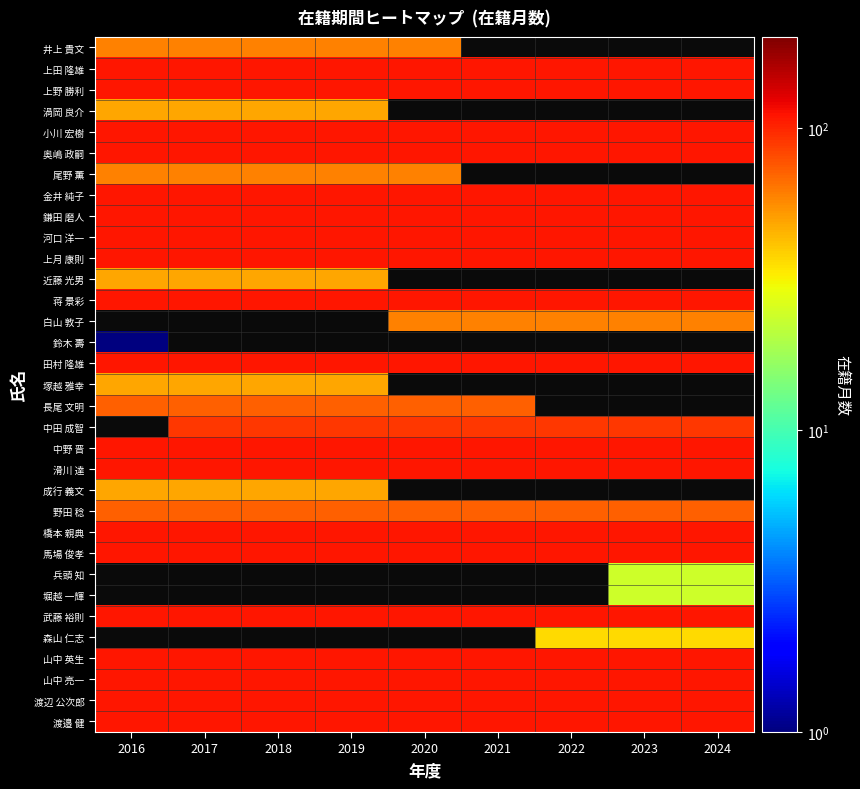

What is the sum of the 上田 隆雄 values at 2020 and 2017?

216.0